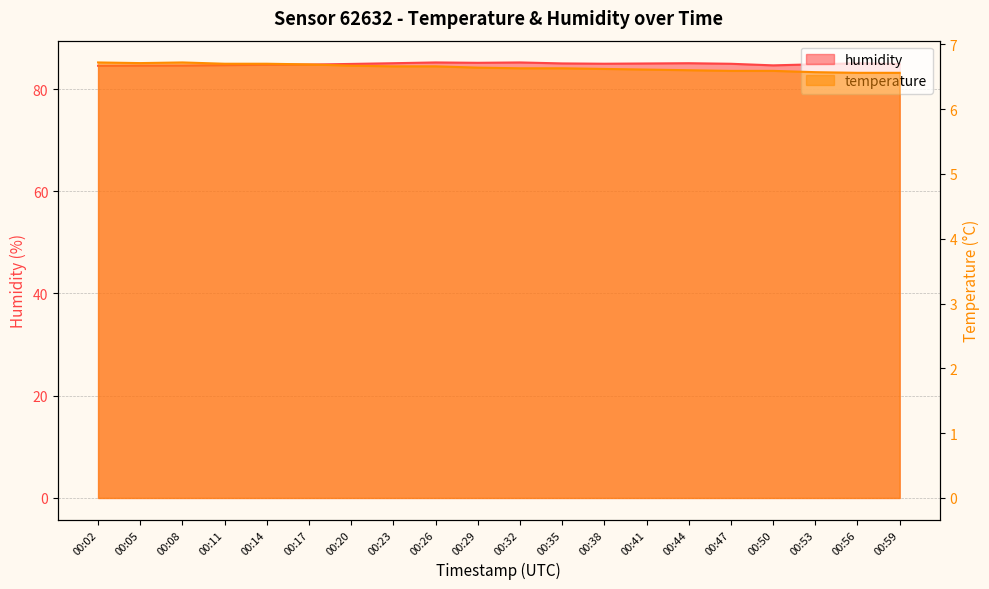

True or false: temperature and humidity intersect in this chart.

False